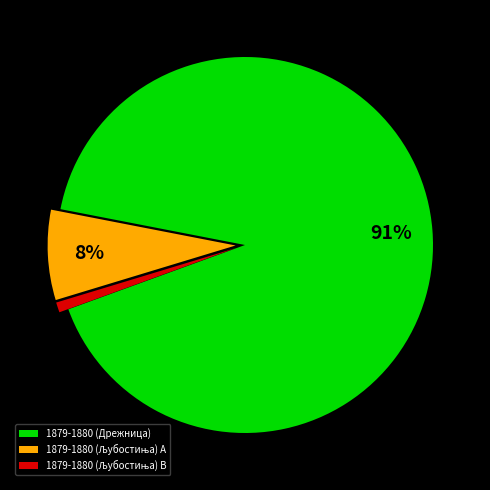

The 1879-1880 (Дрежница) slice represents 99% of the pie. True or false?

False